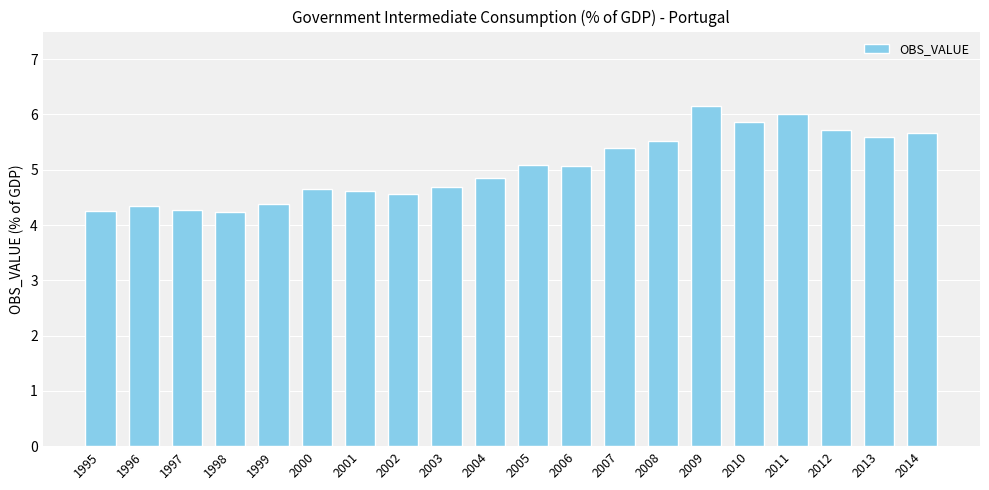

What is the sum of the values at 2010 and 2014?

11.5